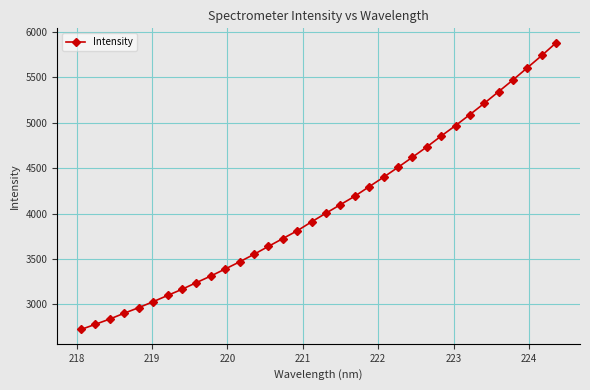

What is the average value?

4075.1